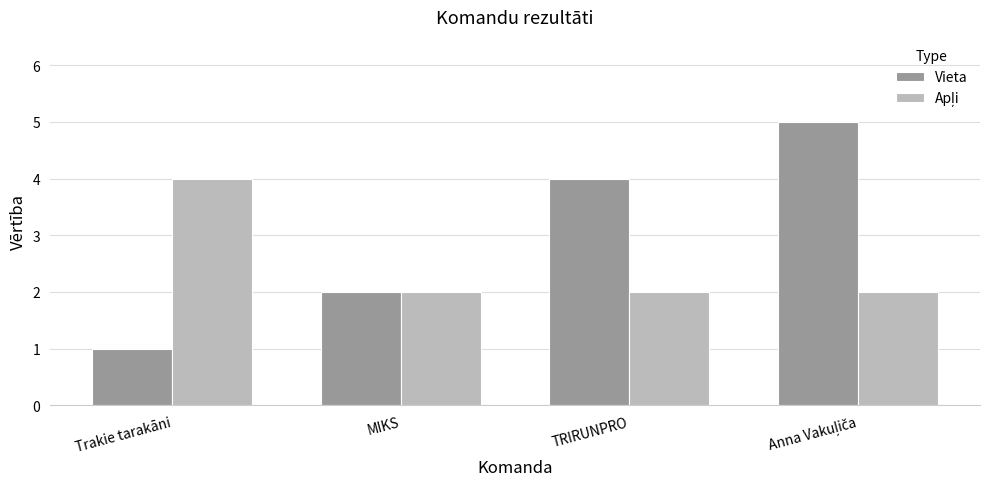

Count the number of data series in this chart.

2